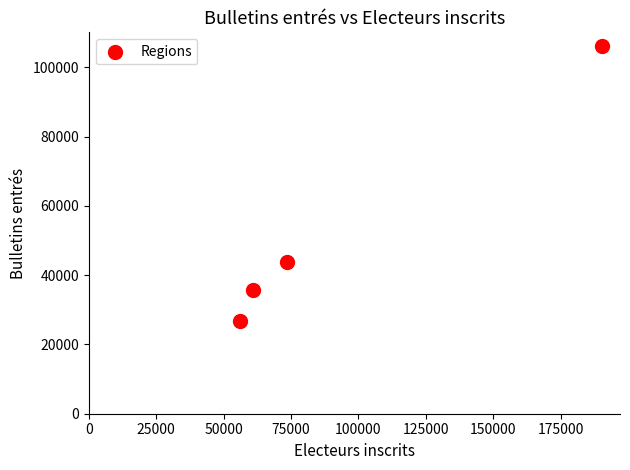

What is the range of X values (max minus min)?

134373